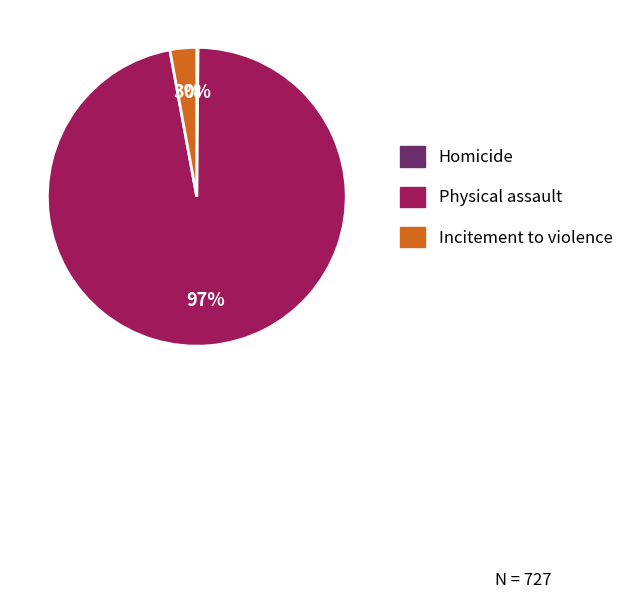

Which has a higher value, Physical assault or Incitement to violence?

Physical assault